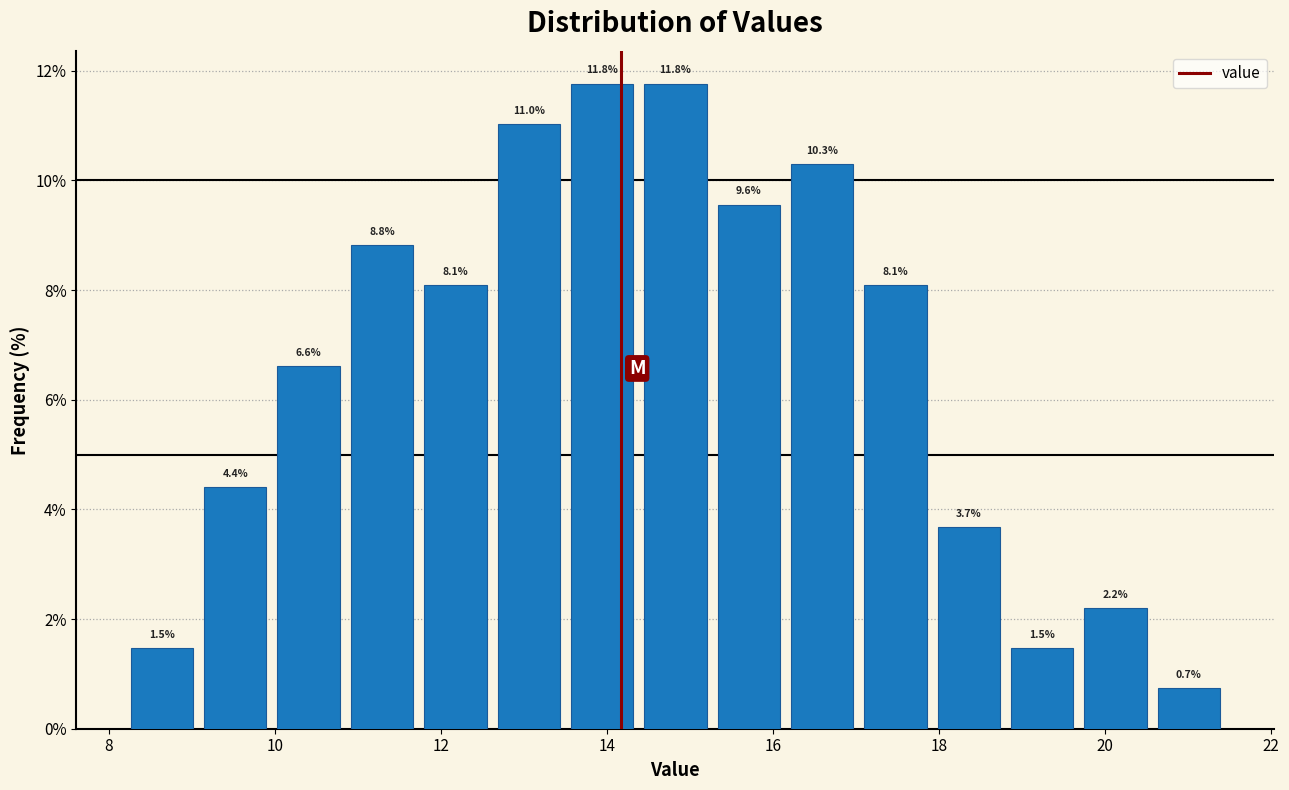

Reading left to right, list every bar in this chart as the range it spans on the x-axis followed by its height. The bar edges are not printed on the chart, so give them approximately, as read against the axis.

8.2 to 9.0: 1.5
9.0 to 10.0: 4.4
10.0 to 10.8: 6.6
10.8 to 11.8: 8.8
11.8 to 12.6: 8.1
12.6 to 13.6: 11.0
13.6 to 14.4: 11.8
14.4 to 15.2: 11.8
15.2 to 16.2: 9.6
16.2 to 17.0: 10.3
17.0 to 18.0: 8.1
18.0 to 18.8: 3.7
18.8 to 19.6: 1.5
19.6 to 20.6: 2.2
20.6 to 21.4: 0.7